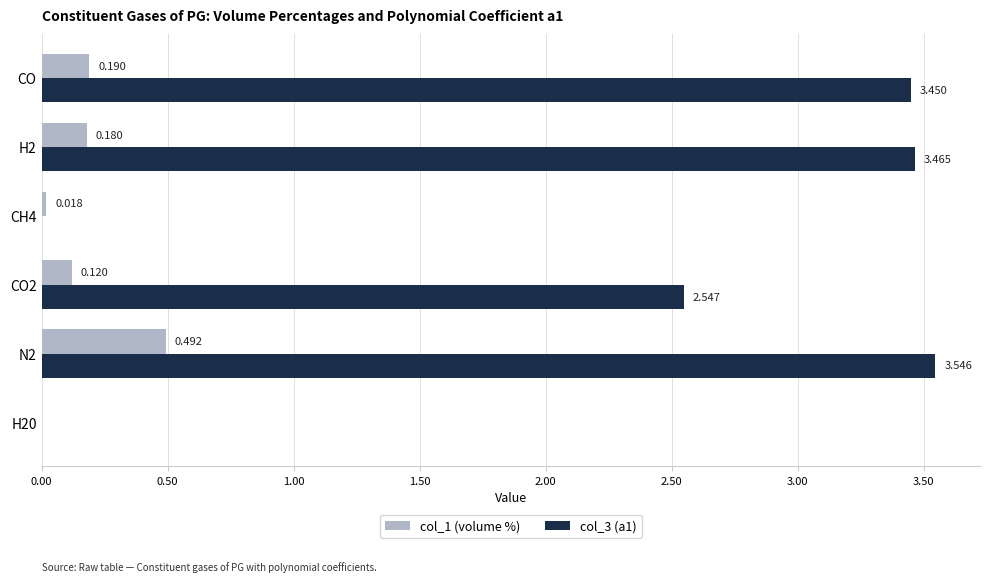

Is the value of col_1 (volume %) at H2 greater than the value of col_3 (a1) at N2?

No